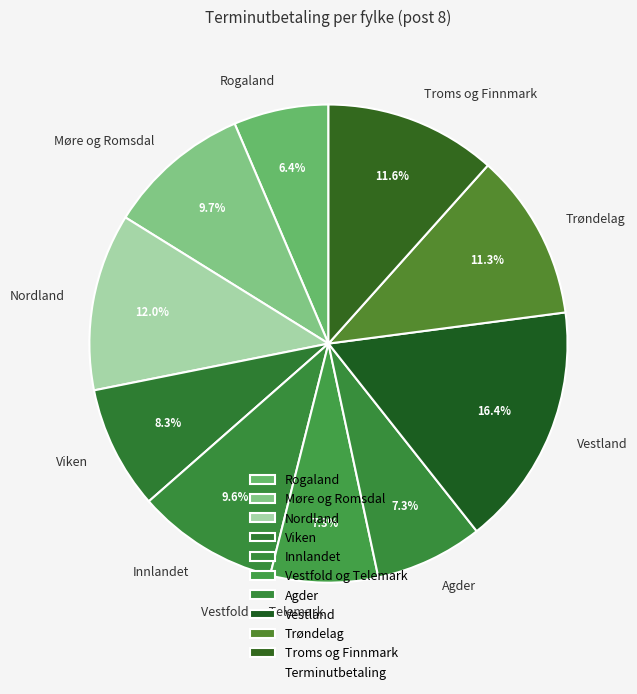

Count the number of slices in the pie.

10